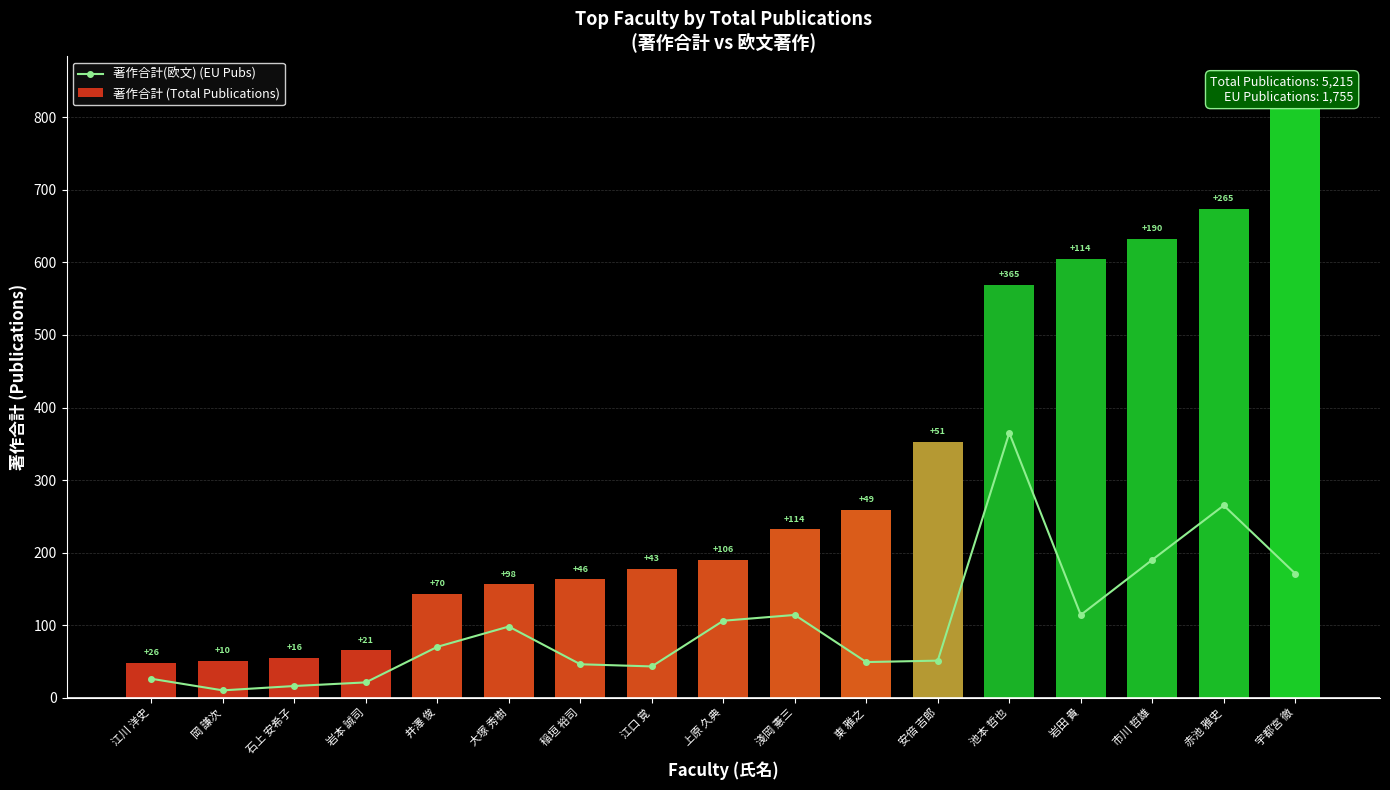

Is the value of 著作合計 (Total Publications) at 淺岡 憲三 greater than the value of 著作合計(欧文) (EU Pubs) at 上原 久典?

Yes